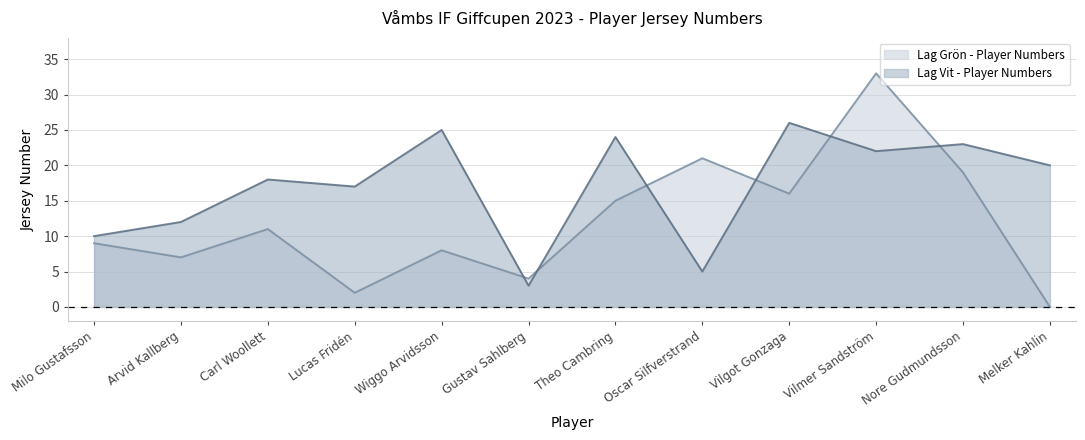

Reading left to right, extract all data points from this chart.

Lag Vit - Player Numbers: 10	12	18	17	25	3	24	5	26	22	23	20
Lag Grön - Player Numbers: 9	7	11	2	8	4	15	21	16	33	19	0